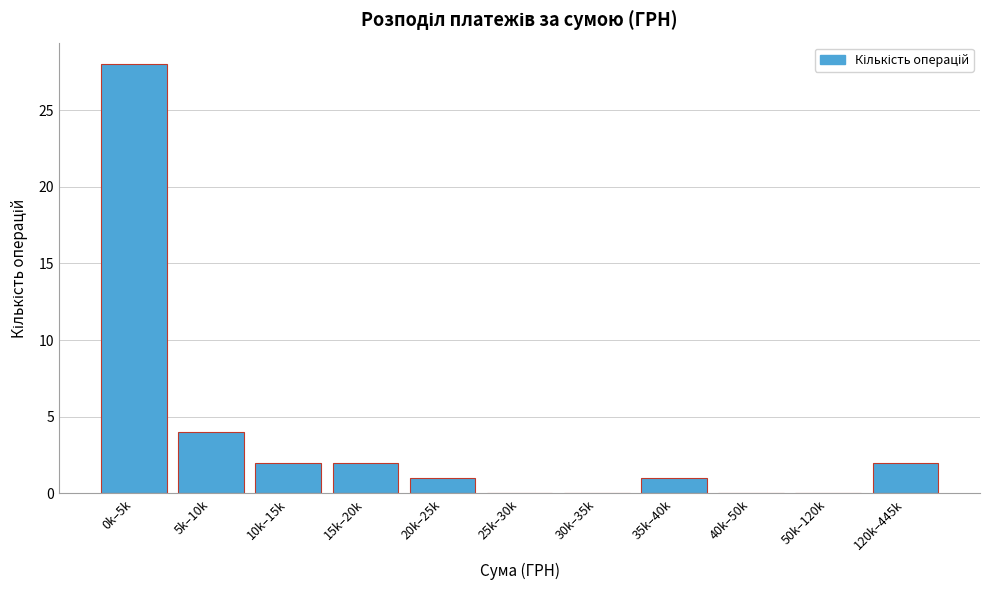

Reading left to right, what are all the values shown in this chart?

0k–5k=28	5k–10k=4	10k–15k=2	15k–20k=2	20k–25k=1	25k–30k=0	30k–35k=0	35k–40k=1	40k–50k=0	50k–120k=0	120k–445k=2